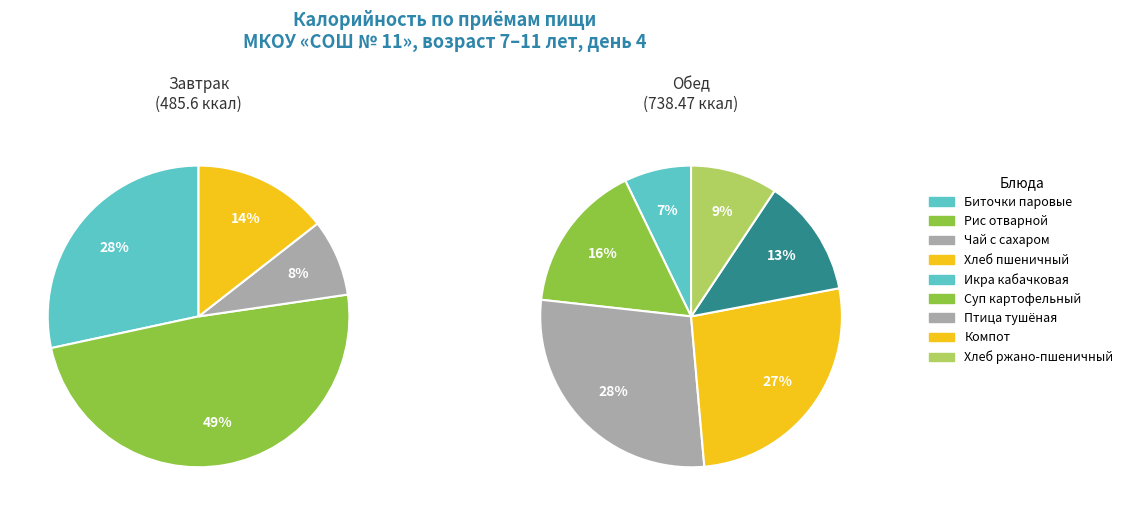

The Завтрак slice represents 40% of the pie. True or false?

True